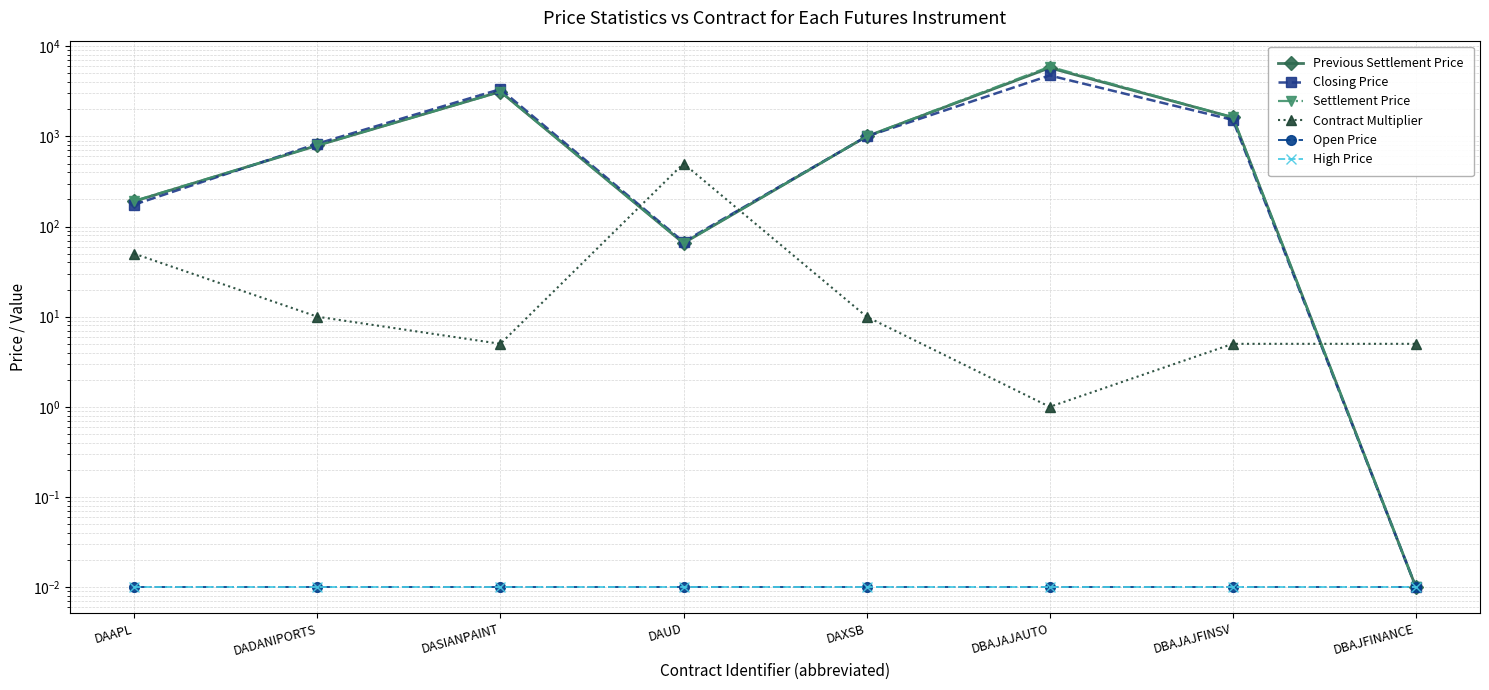

True or false: Previous Settlement Price and Closing Price intersect in this chart.

True